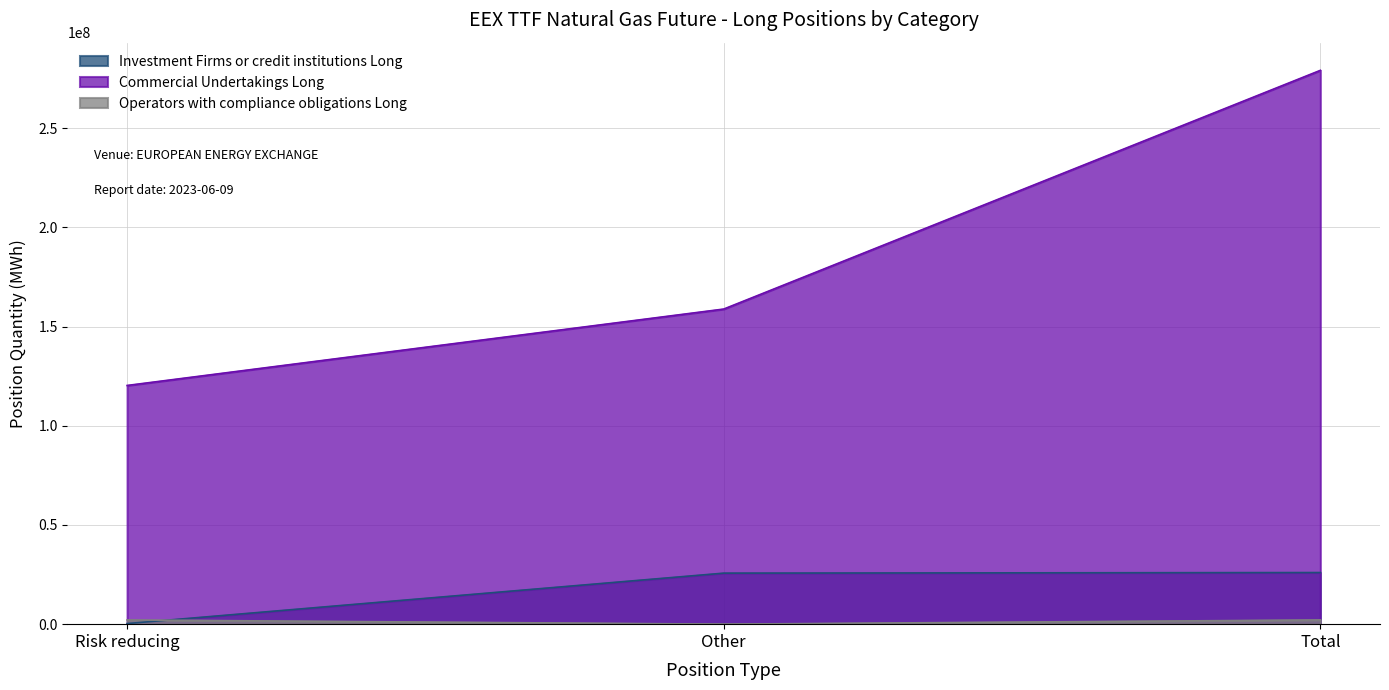

What is the sum of all Operators with compliance obligations Long values?

4255784